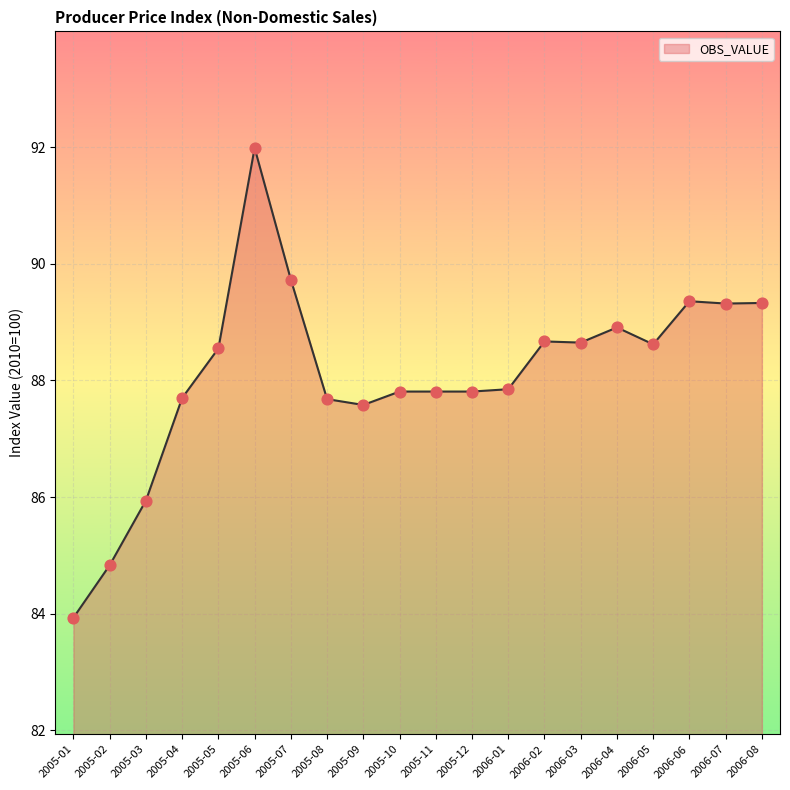

Approximately how many times larger is the value at 2006-04 compared to 2005-01?

1.1